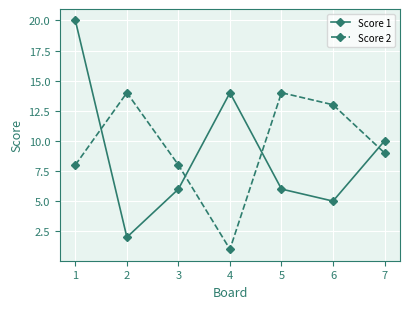

How many data points does each series have?

7